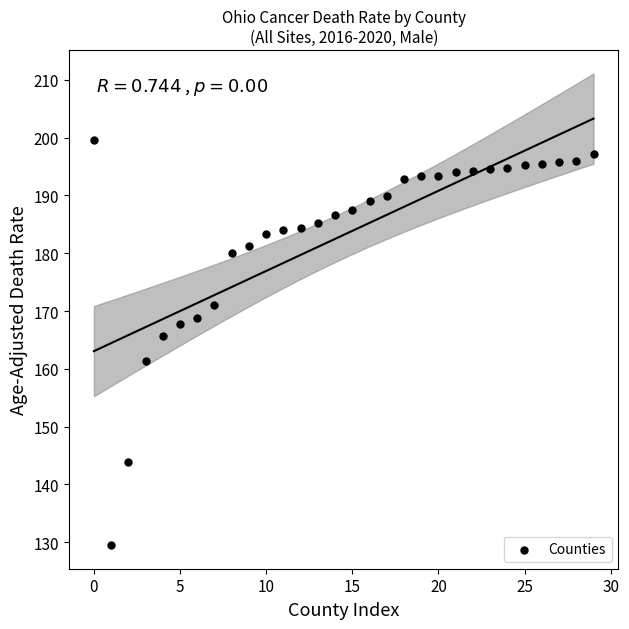

What Y value in the scatter plot is closest to 164?

165.6